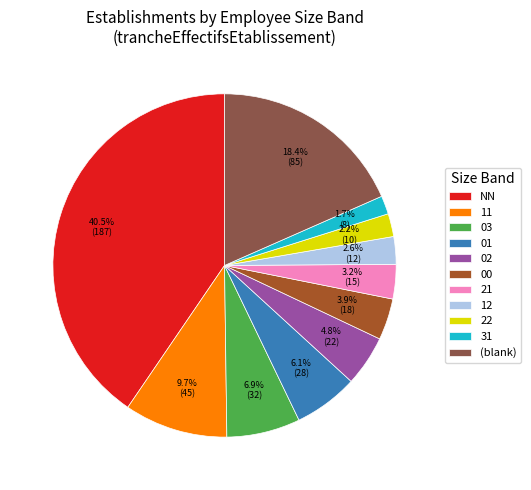

To the nearest percent, what is the difference between the largest and smallest slice percentages?

39%